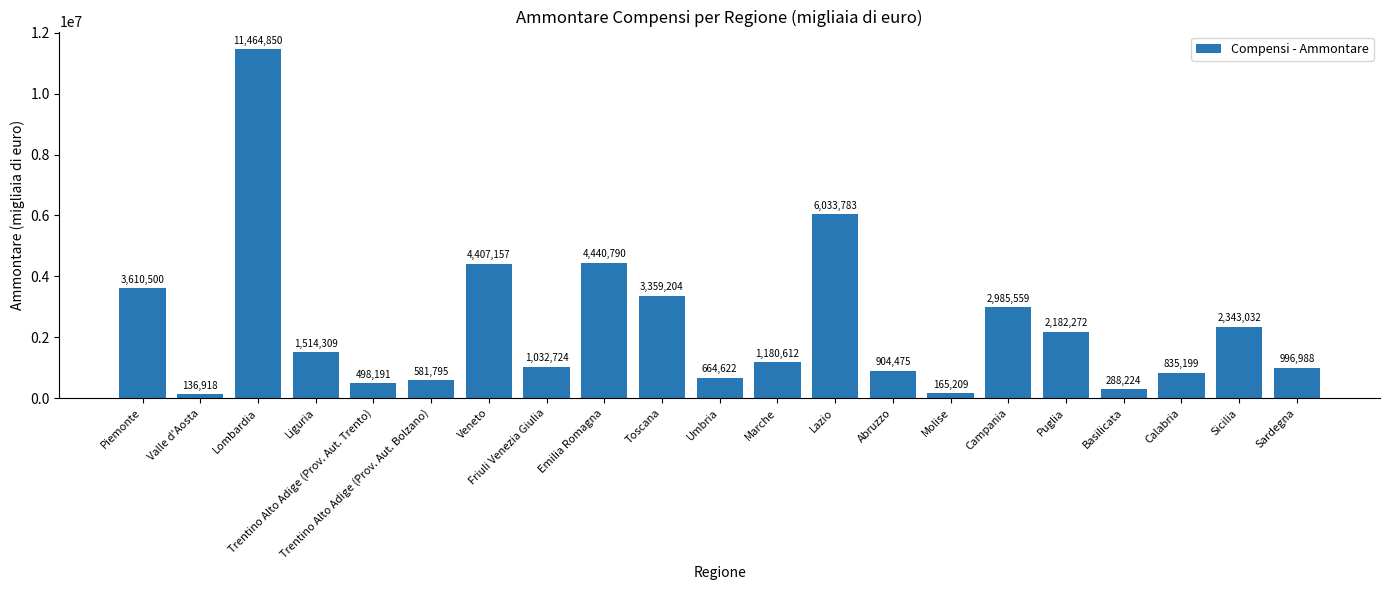

Reading left to right, what are all the values shown in this chart?

Piemonte=3610500	Valle d'Aosta=136918	Lombardia=11464850	Liguria=1514309	Trentino Alto Adige (Prov. Aut. Trento)=498191	Trentino Alto Adige (Prov. Aut. Bolzano)=581795	Veneto=4407157	Friuli Venezia Giulia=1032724	Emilia Romagna=4440790	Toscana=3359204	Umbria=664622	Marche=1180612	Lazio=6033783	Abruzzo=904475	Molise=165209	Campania=2985559	Puglia=2182272	Basilicata=288224	Calabria=835199	Sicilia=2343032	Sardegna=996988